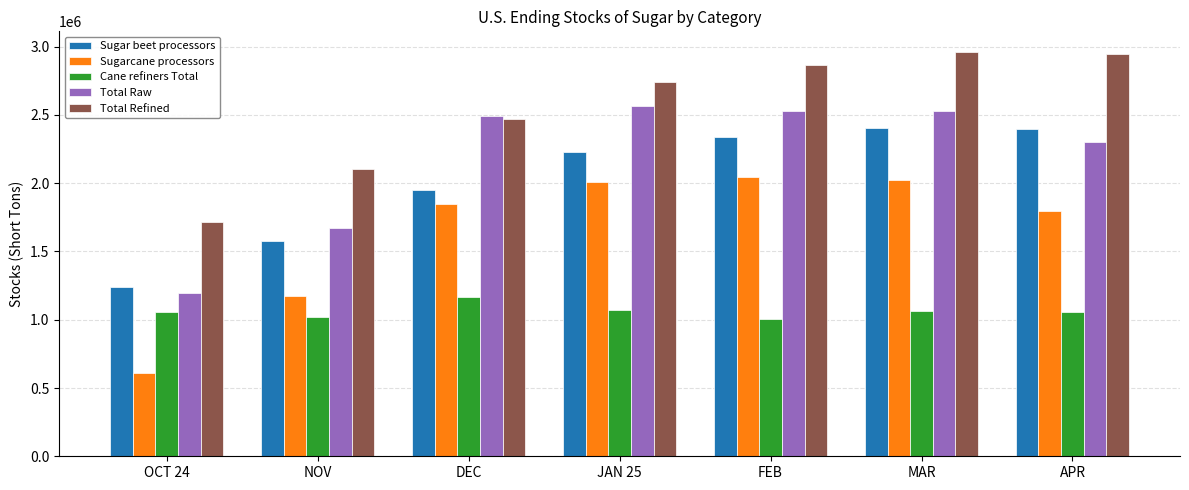

At which label is Total Refined closest to 2339904?

DEC